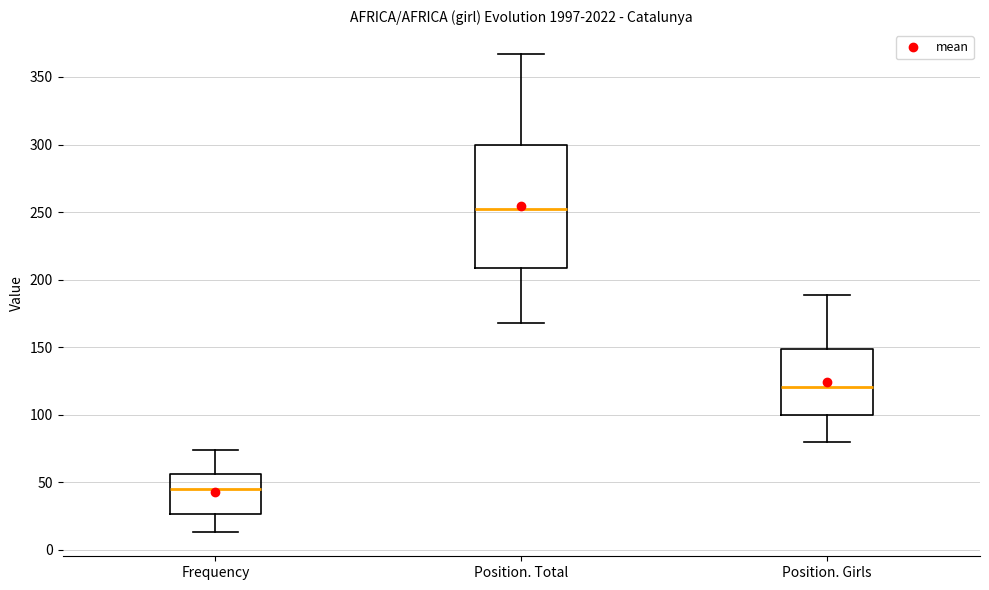

Where does the lower whisker of the box for Frequency end on the y-axis? The values are not printed on the chart, so give them approximately, as read against the axis.

15